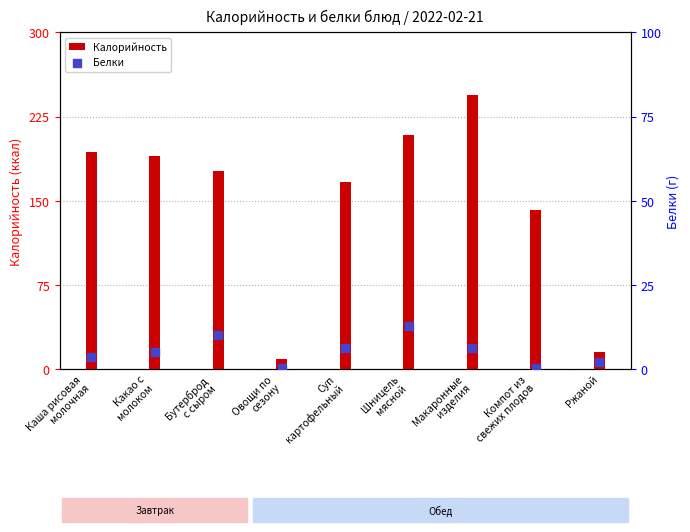

What are all the series names shown in the legend?

Калорийность, Белки